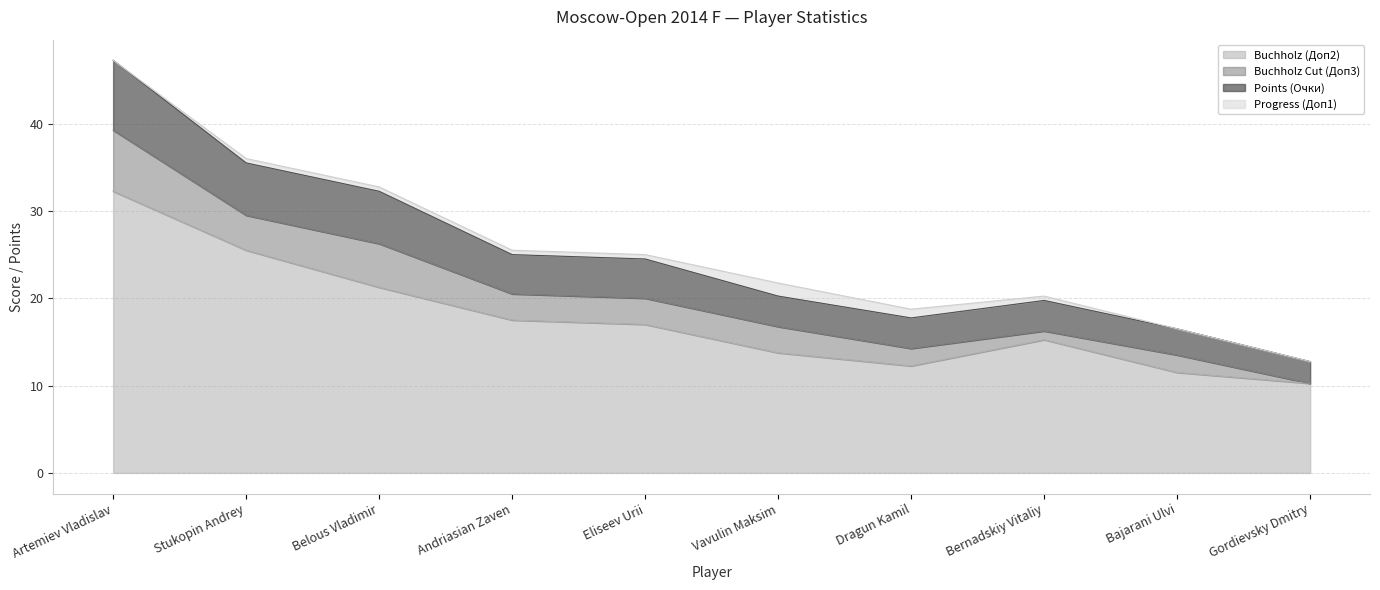

How many data points does each series have?

10